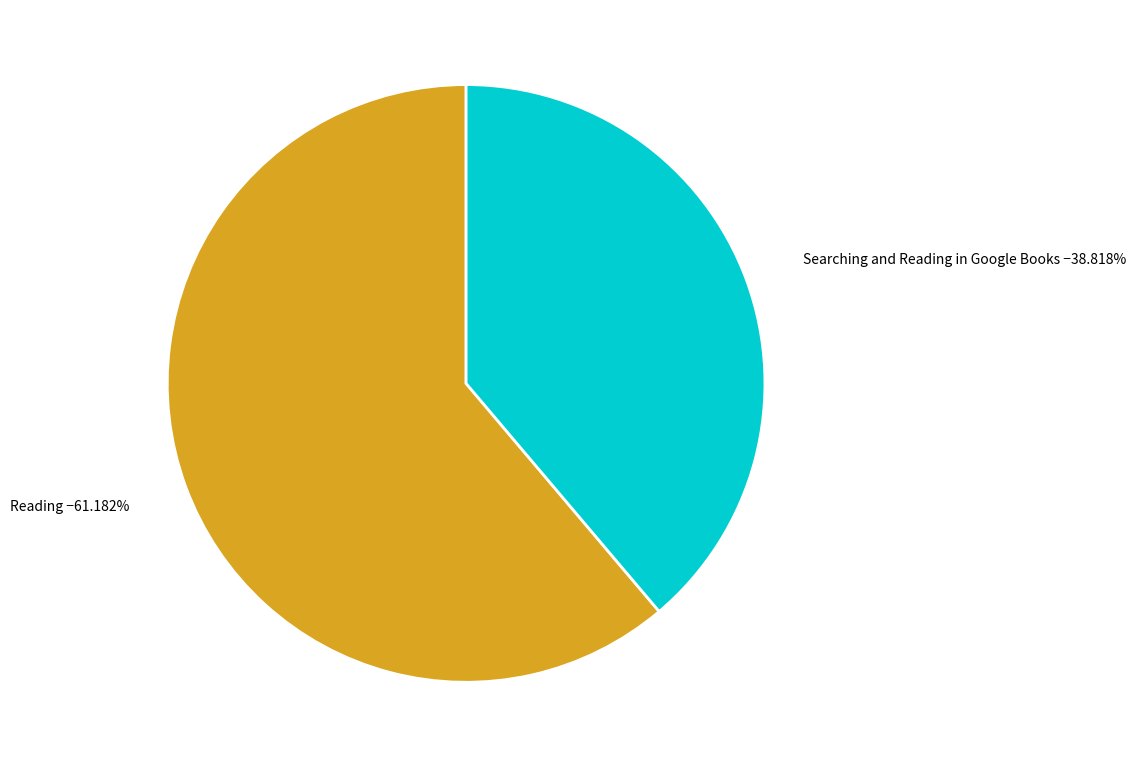

Is there a majority slice in this chart?

Yes